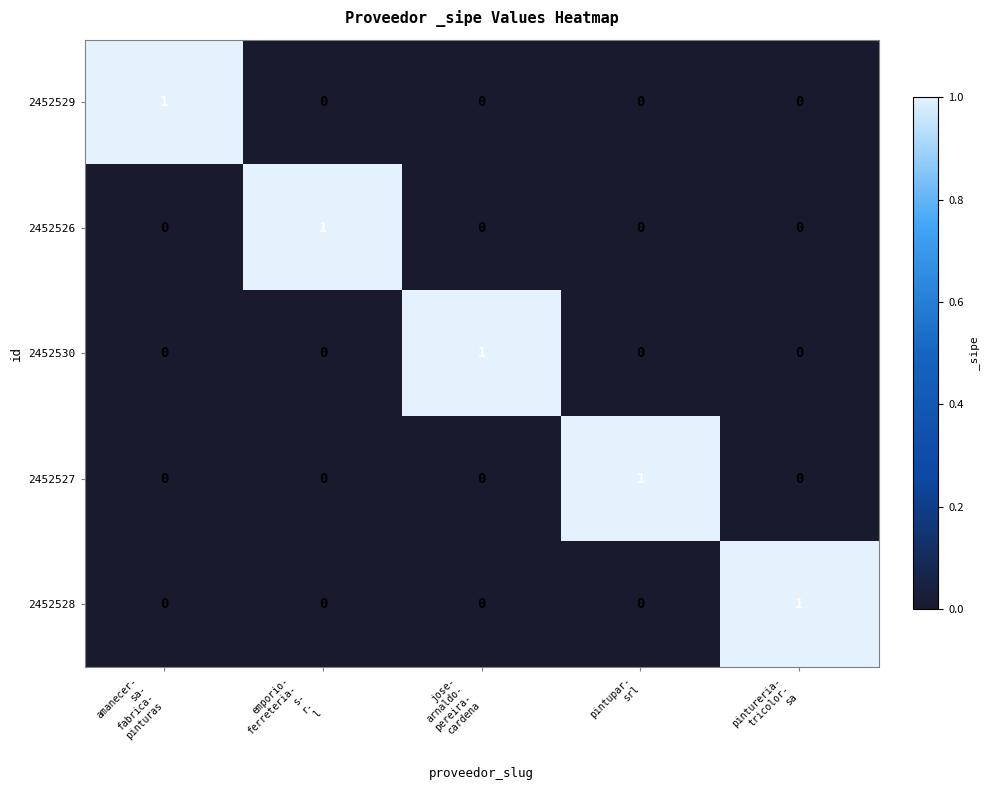

At how many categories does at least one series exceed 0?

5